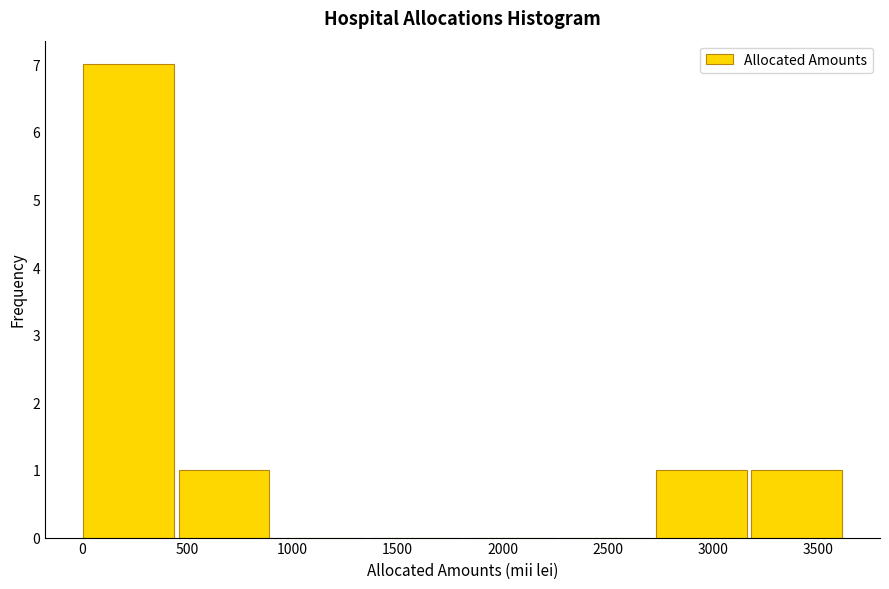

What is the height of the bar covering 450 to 900 on the x-axis? Neither the bar edges nor the heights are printed on the chart, so give them approximately, as read against the axes.

1